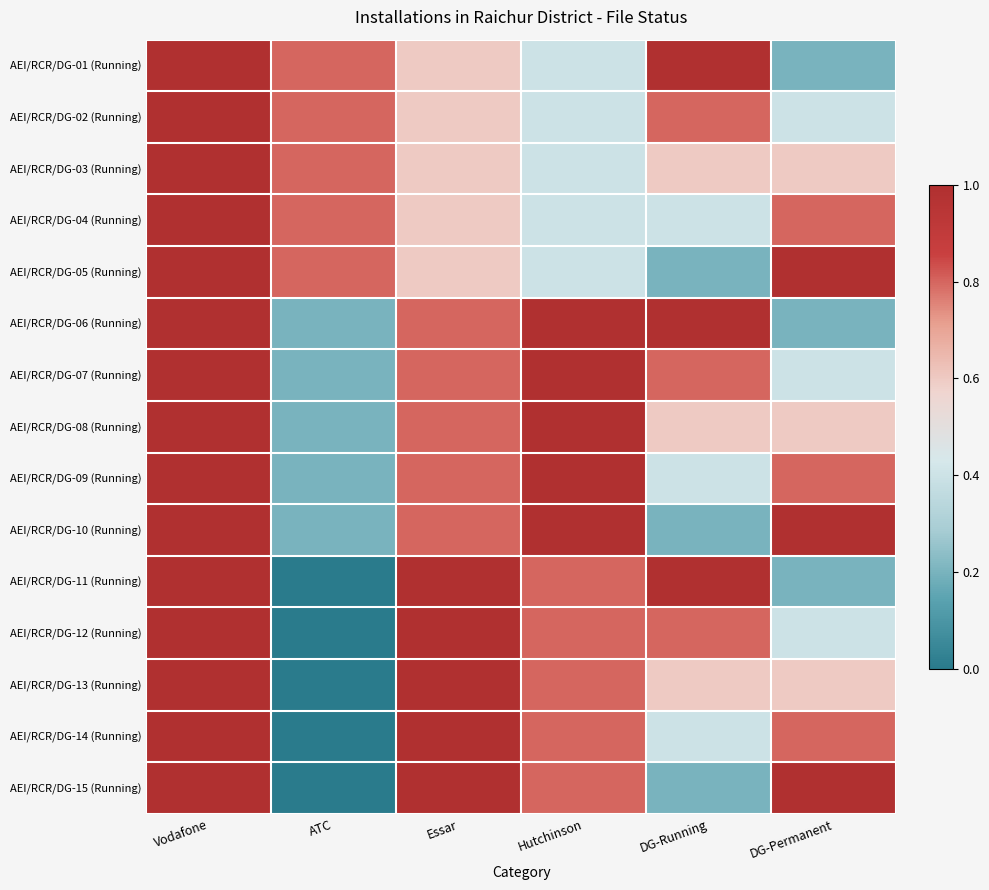

What is the spread (max minus min) of values at ATC?

0.8